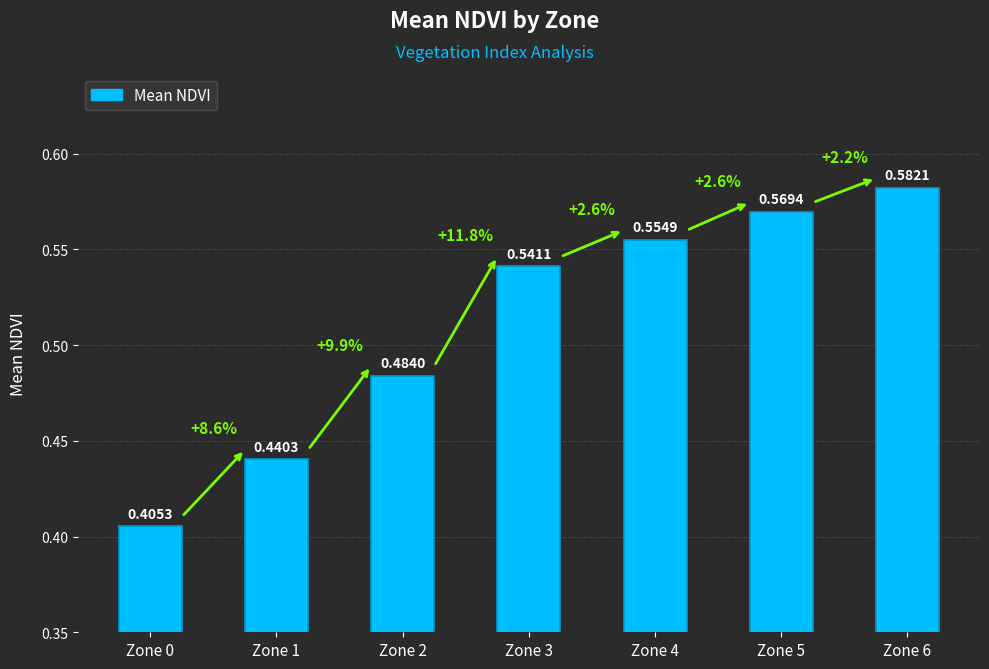

Rank the categories by value from highest to lowest.

Zone 6, Zone 5, Zone 4, Zone 3, Zone 2, Zone 1, Zone 0